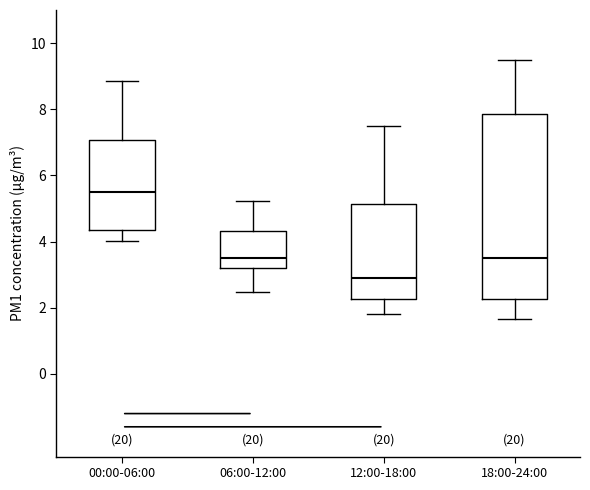

Reading left to right, read every box against the y-axis: the position of its median line, the range the box covers, and the ends of its whiskers. The values are not printed on the chart, so give them approximately, as read against the axis.

00:00-06:00: median 5.6, box 4.4 to 7.0, whiskers 4.0 to 8.8
06:00-12:00: median 3.4, box 3.2 to 4.4, whiskers 2.4 to 5.2
12:00-18:00: median 3.0, box 2.2 to 5.2, whiskers 1.8 to 7.6
18:00-24:00: median 3.6, box 2.2 to 7.8, whiskers 1.6 to 9.6